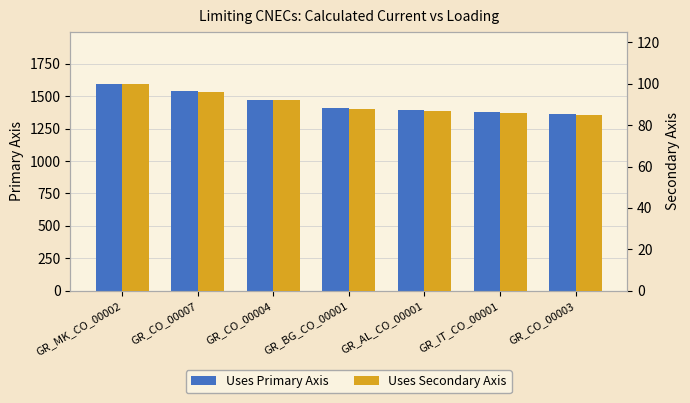

List the labels in order of Calculated I (A) value, smallest first.

GR_CO_00003, GR_IT_CO_00001, GR_AL_CO_00001, GR_BG_CO_00001, GR_CO_00004, GR_CO_00007, GR_MK_CO_00002